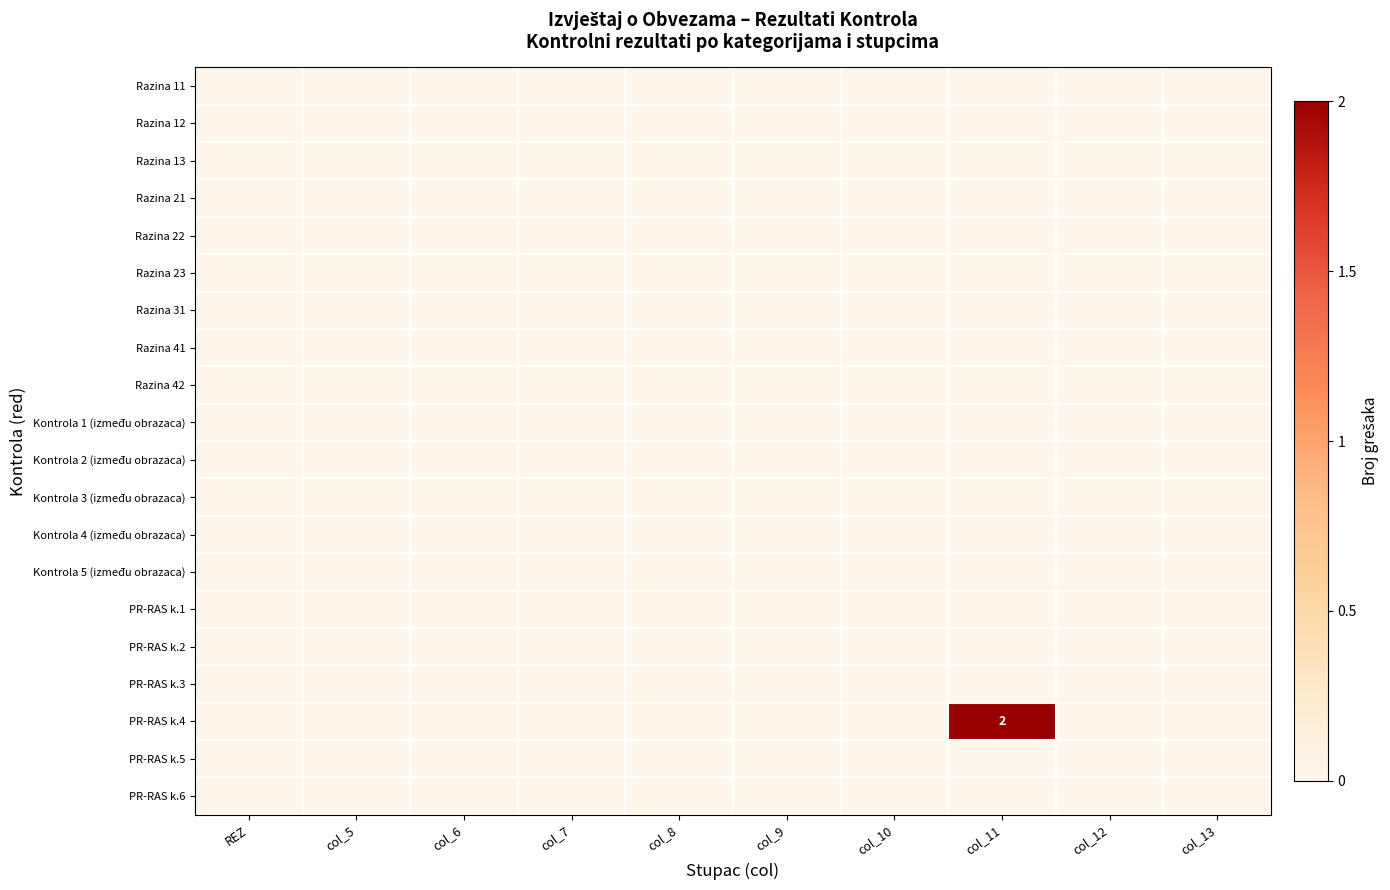

Which series has the widest spread of values?

PR-RAS k.4